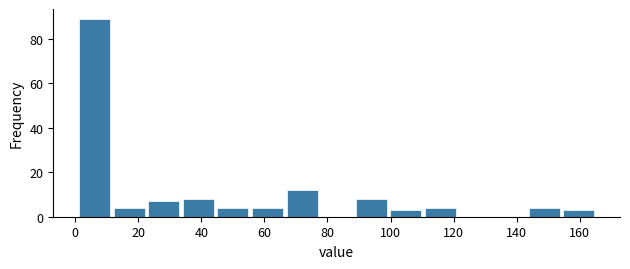

Reading left to right, transcribe this chart: for each bar, give the range it covers on the x-axis and its height. Neither the bar edges nor the heights are printed on the chart, so give them approximately, as read against the axes.

0 to 12: 90
12 to 22: 4
22 to 34: 8
34 to 44: 8
44 to 56: 4
56 to 66: 4
66 to 78: 12
78 to 88: 0
88 to 100: 8
100 to 110: 4
110 to 122: 4
122 to 132: 0
132 to 144: 0
144 to 154: 4
154 to 166: 4